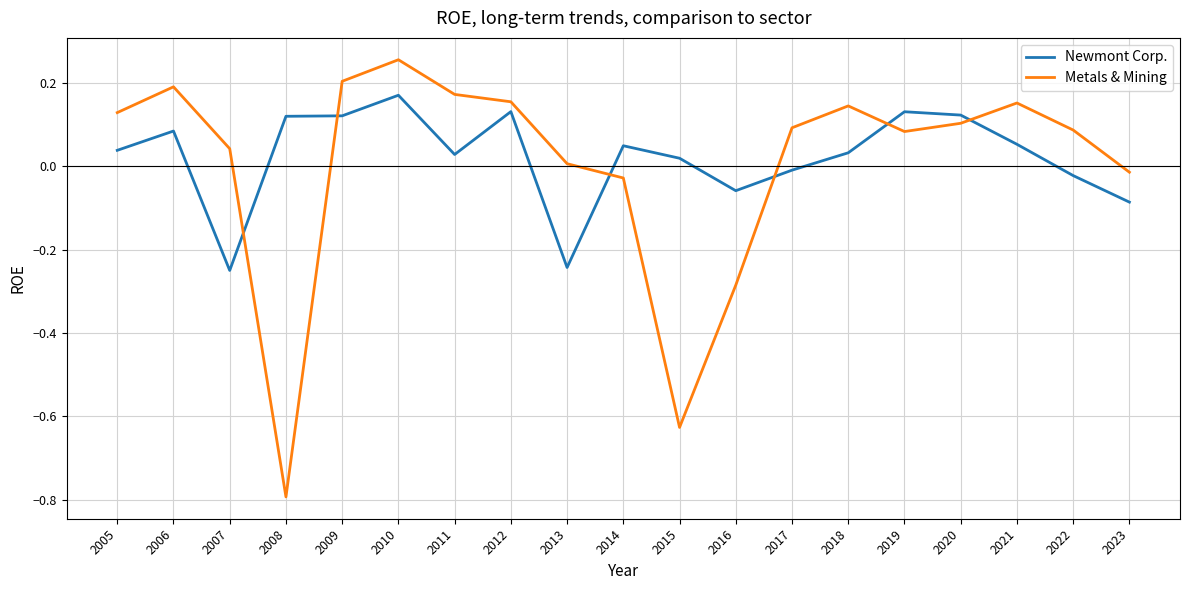

At which category is the sum across all series the highest?

2010